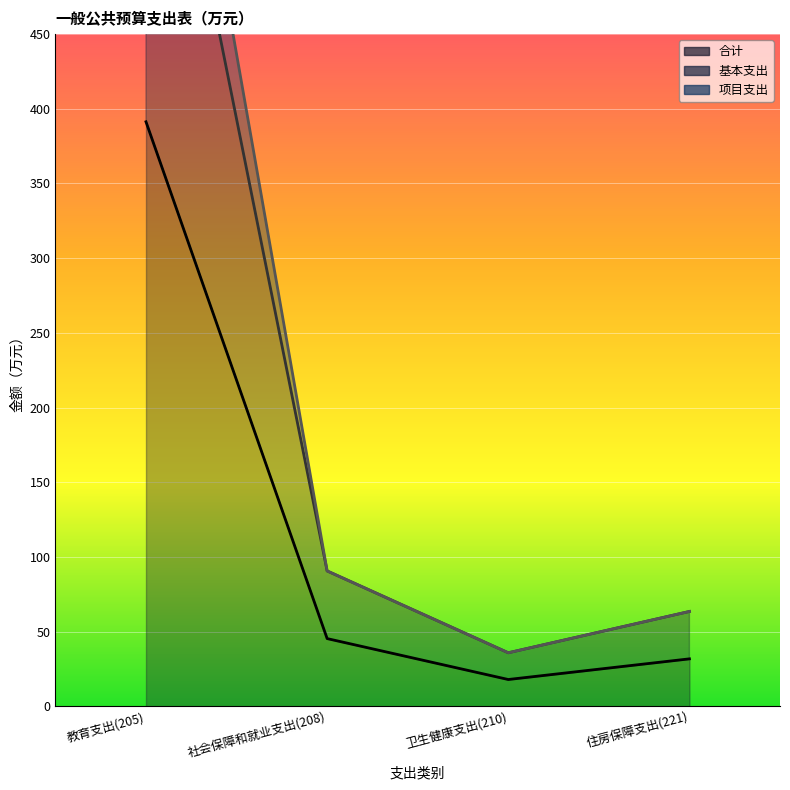

The 合计 series shows 24.7 at 社会保障和就业支出(208). True or false?

False